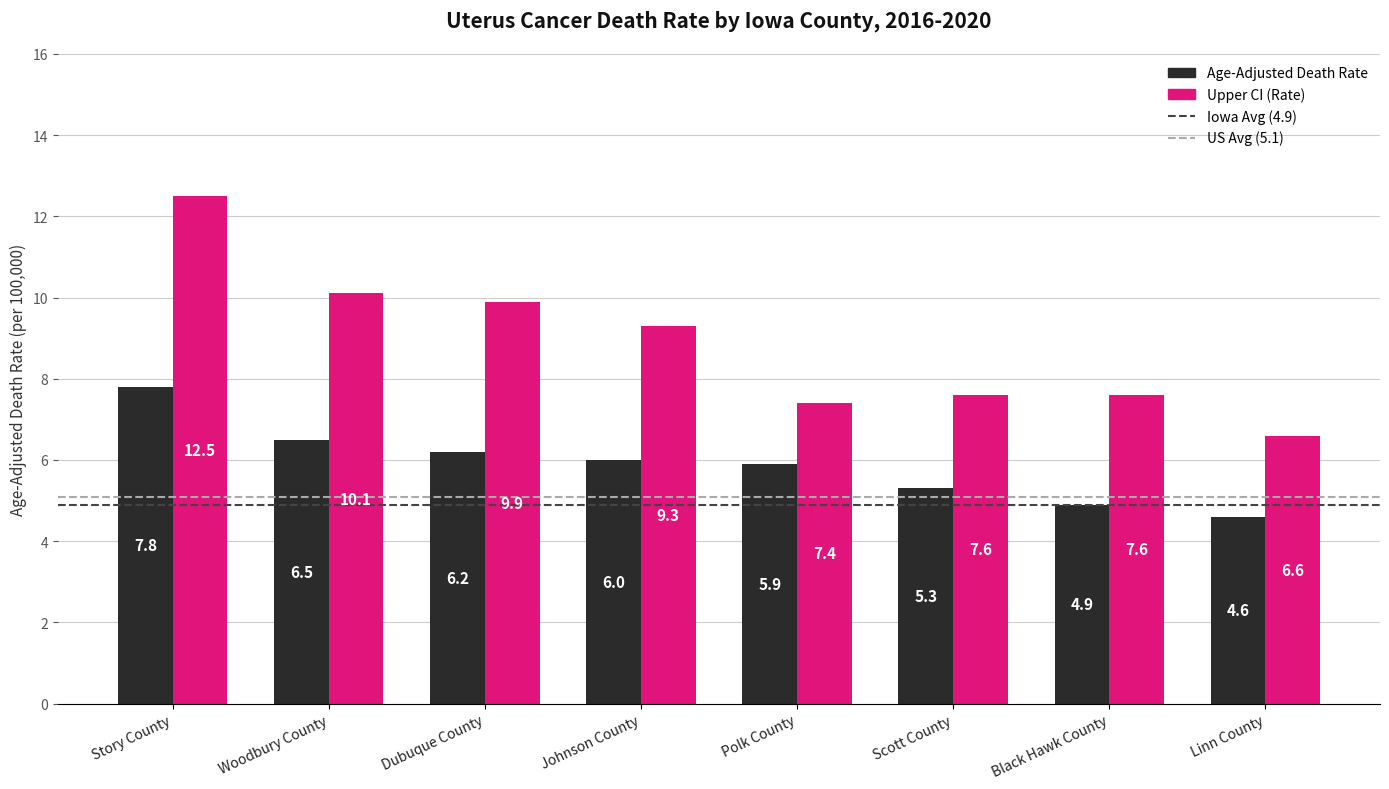

At which category is the sum across all series the highest?

Story County